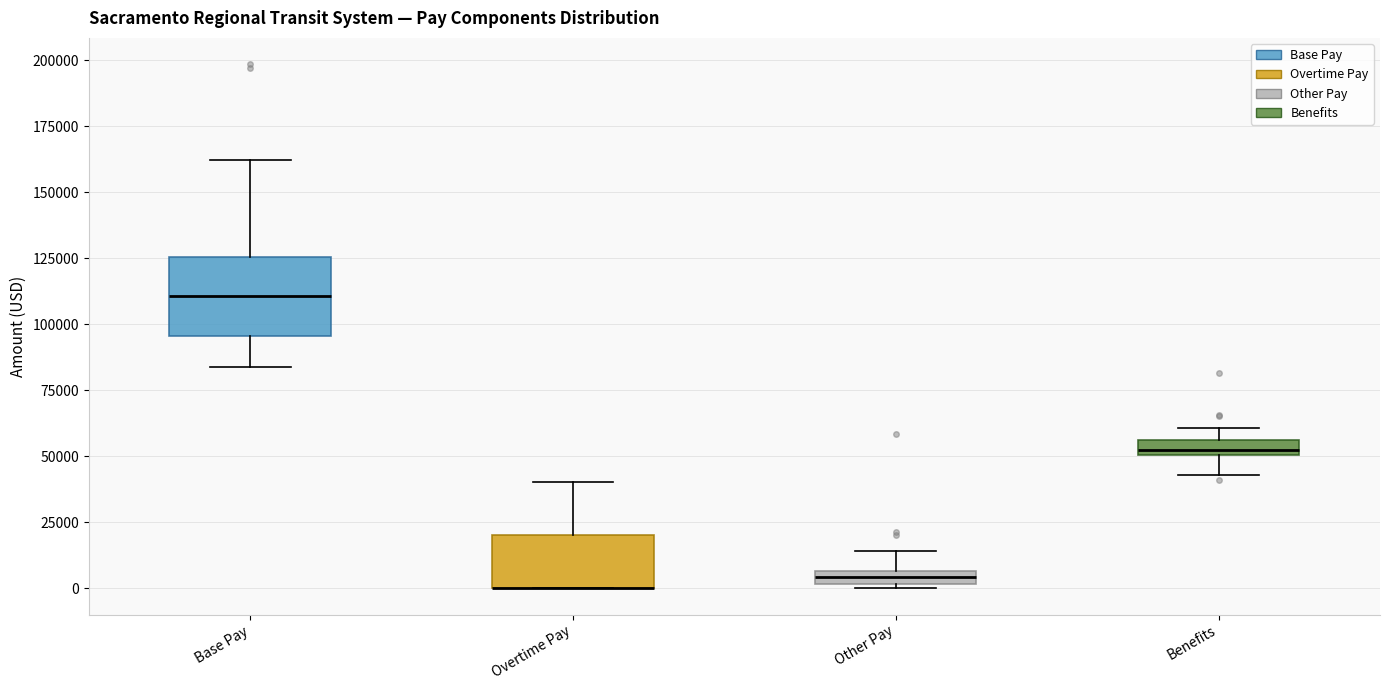

Comparing the boxes themselves (not the whiskers), which one is the tallest?

Base Pay